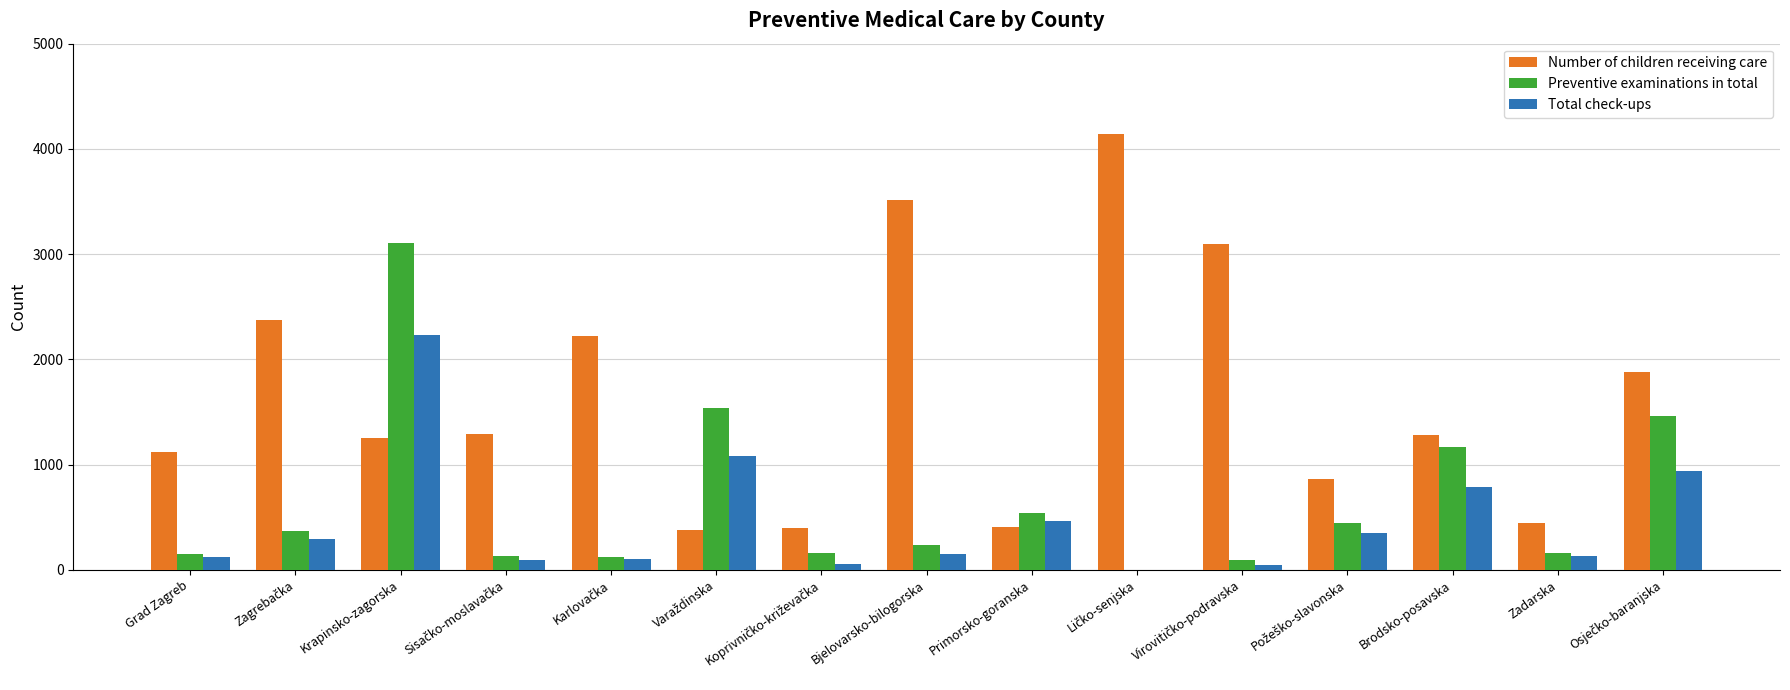

Is it true that Preventive examinations in total equals 156 at Zadarska?

True